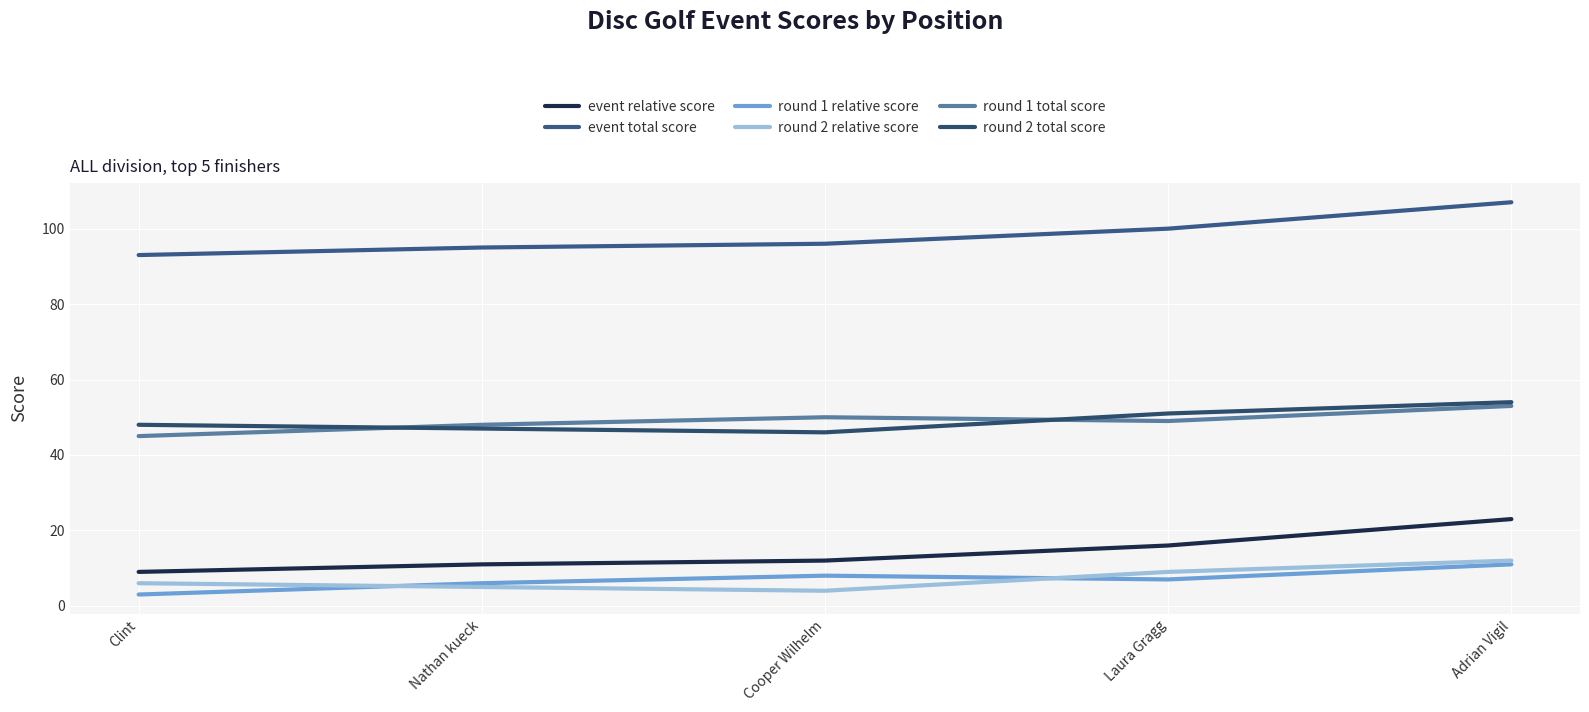

What is the label of the 5th point from the right?

Clint